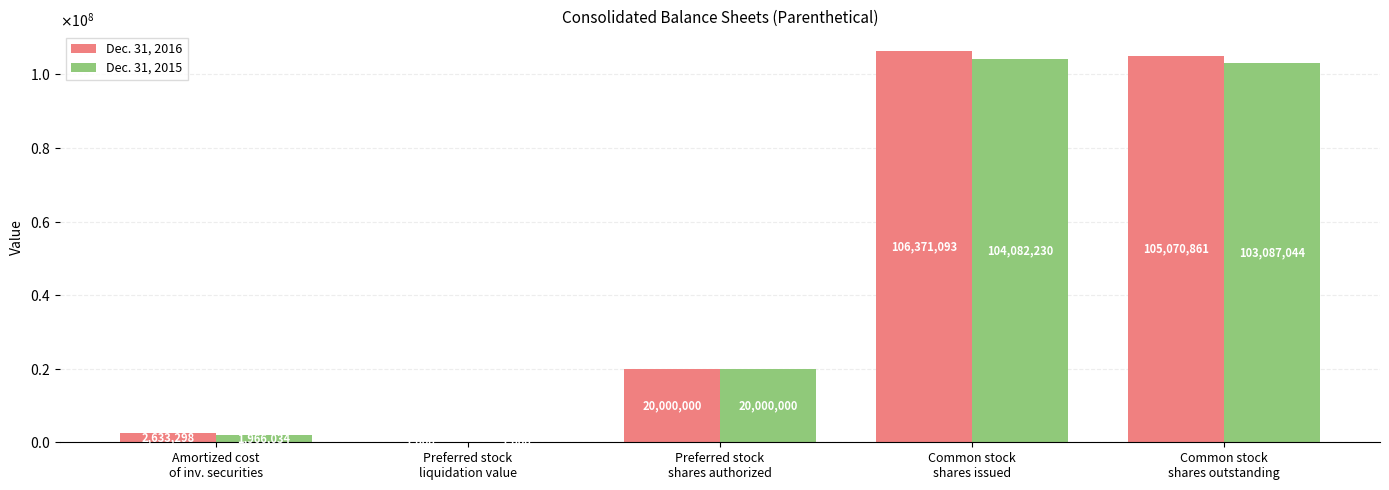

At how many categories does at least one series exceed 9768032?

3